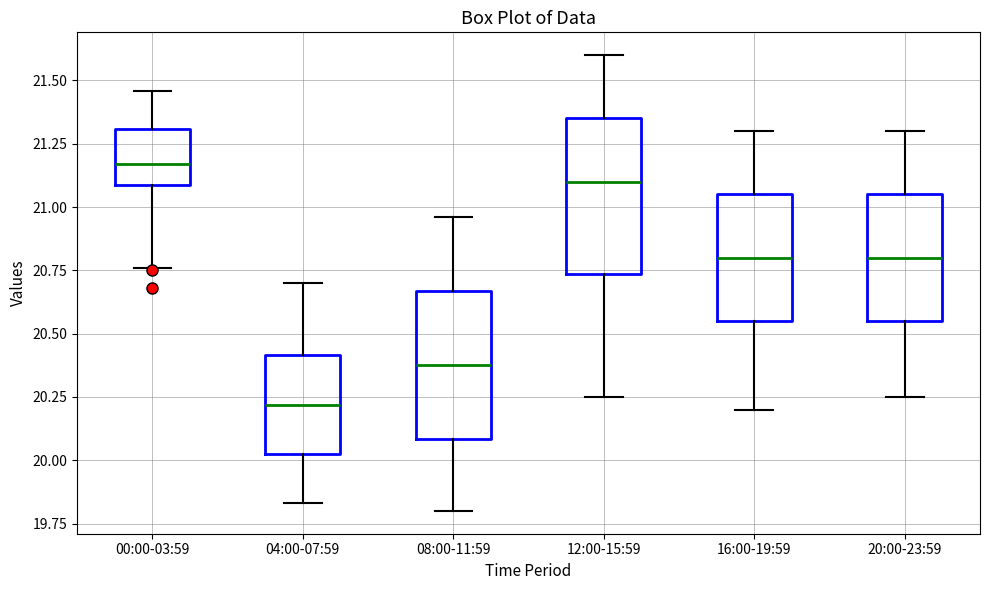

Reading left to right, transcribe this box plot: for each box, give where its median line is, the range the box spans, and where its two whiskers end, as read against the y-axis. The values are not printed on the chart, so give them approximately, as read against the axis.

00:00-03:59: median 21.15, box 21.10 to 21.30, whiskers 20.75 to 21.45
04:00-07:59: median 20.20, box 20.05 to 20.40, whiskers 19.85 to 20.70
08:00-11:59: median 20.40, box 20.10 to 20.65, whiskers 19.80 to 20.95
12:00-15:59: median 21.10, box 20.75 to 21.35, whiskers 20.25 to 21.60
16:00-19:59: median 20.80, box 20.55 to 21.05, whiskers 20.20 to 21.30
20:00-23:59: median 20.80, box 20.55 to 21.05, whiskers 20.25 to 21.30